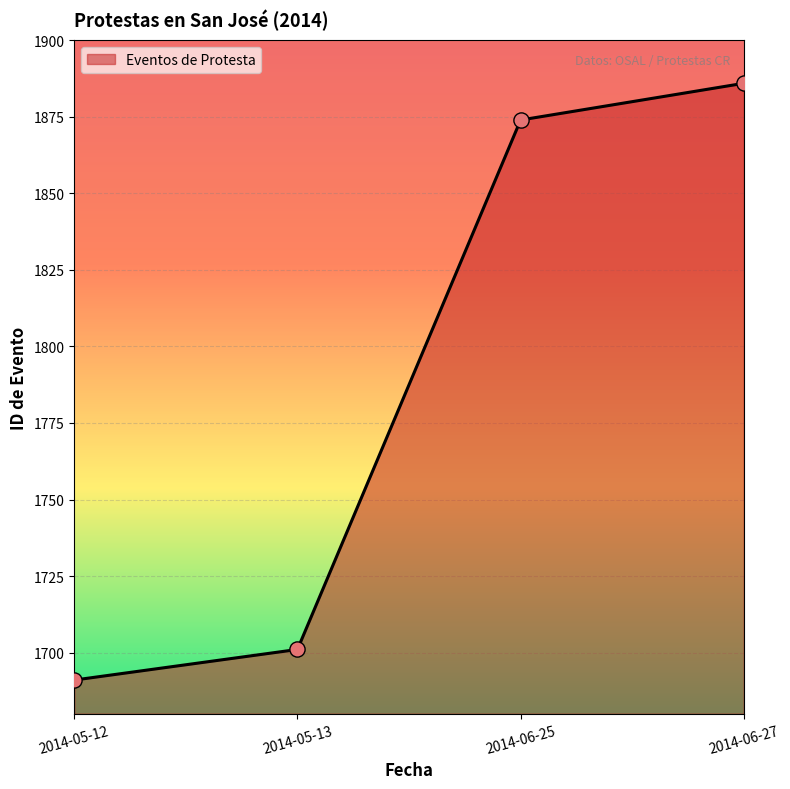

What is the ratio of the value at 2014-06-27 to the value at 2014-06-25?

1.0